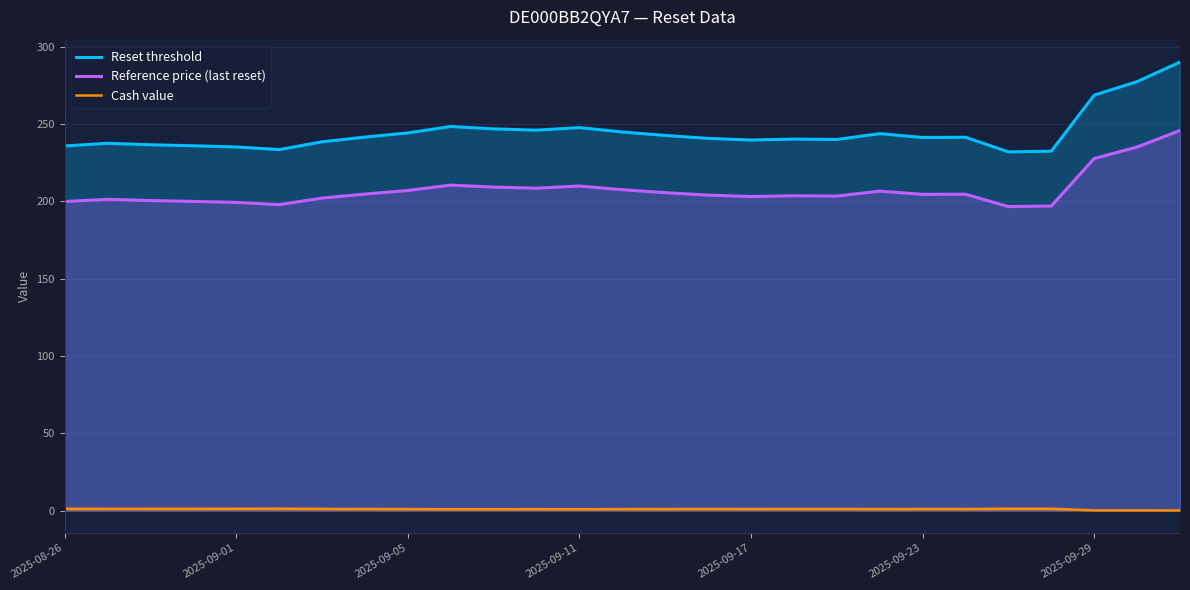

How many lines are shown in the chart?

3